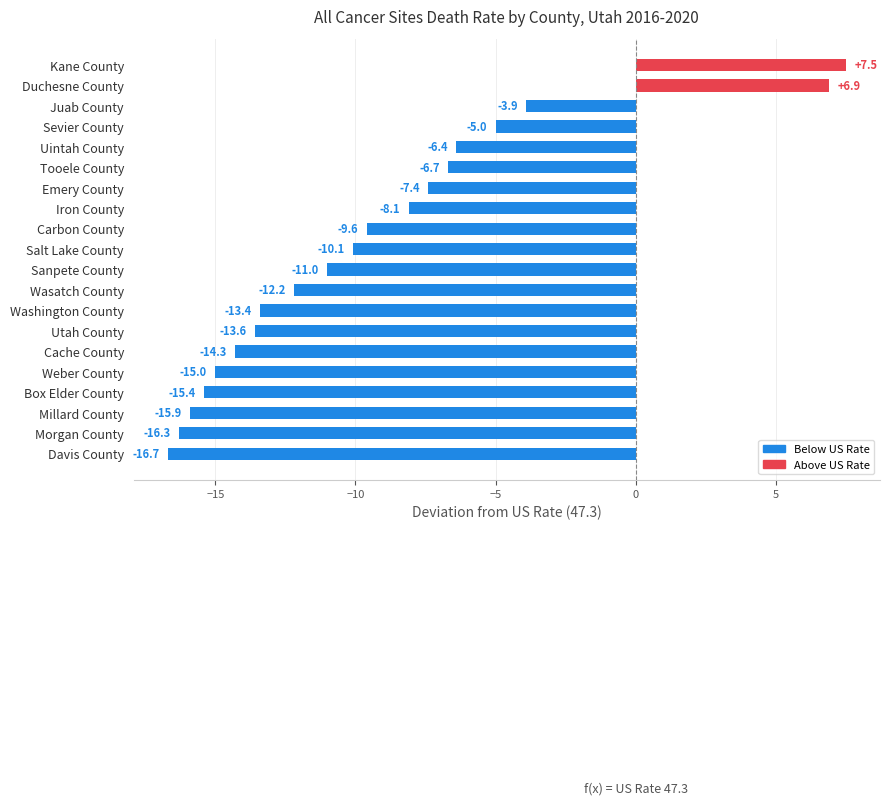

Reading top to bottom, transcribe all the data shown in this chart.

7.5	6.9	-3.9	-5.0	-6.4	-6.7	-7.4	-8.1	-9.6	-10.1	-11.0	-12.2	-13.4	-13.6	-14.3	-15.0	-15.4	-15.9	-16.3	-16.7